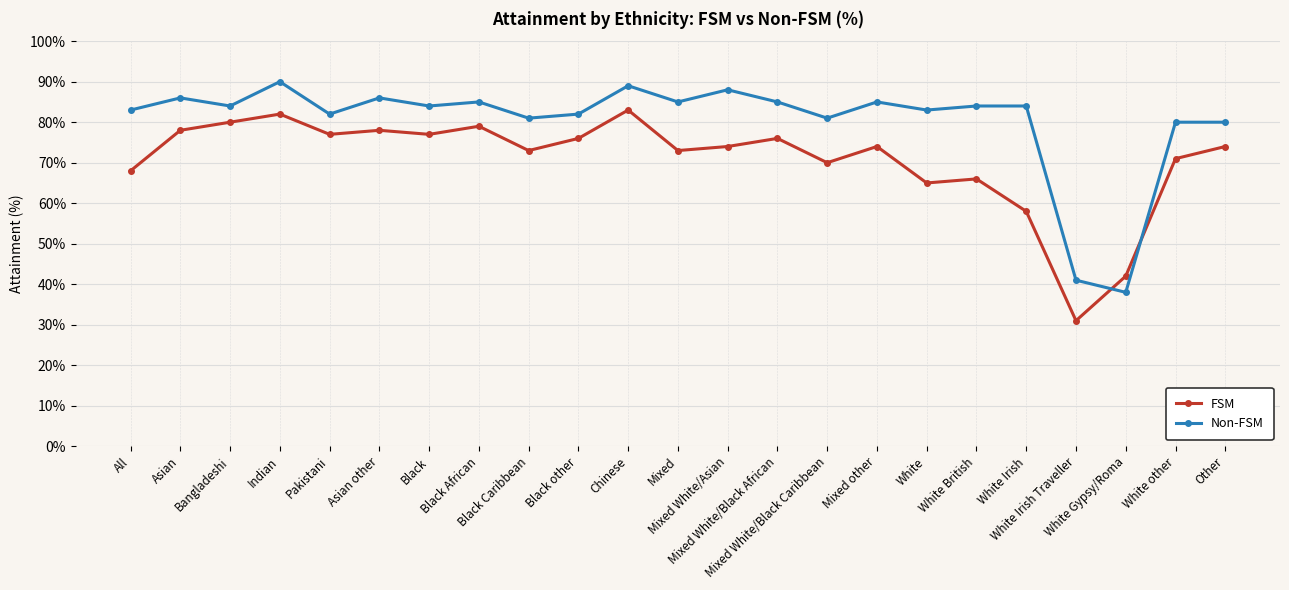

What is the average value of the FSM series?

71